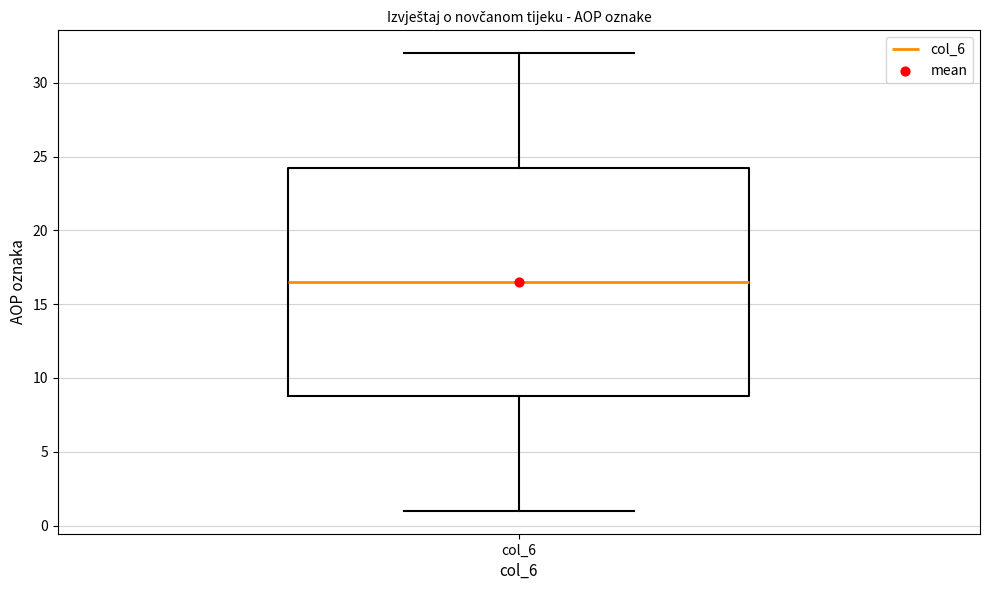

Read this box plot against the y-axis: the position of the median line, the range covered by the box, and the ends of both whiskers. The values are not printed on the chart, so give them approximately, as read against the axis.

median 16.5, box 9.0 to 24.5, whiskers 1.0 to 32.0